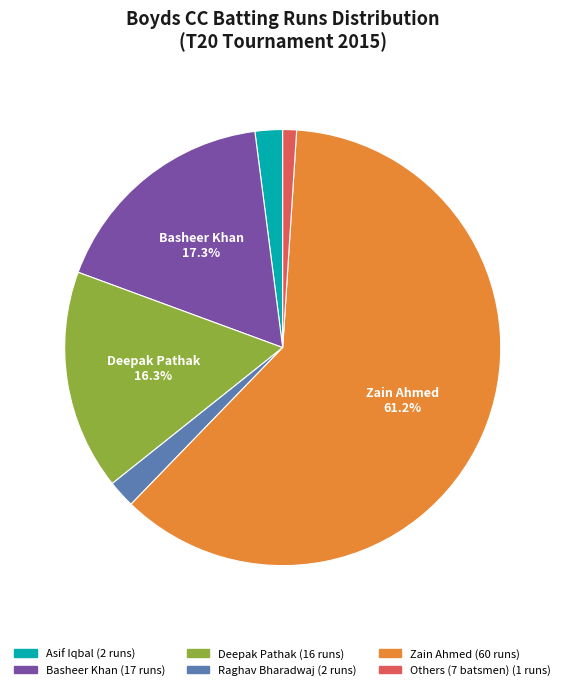

Count the number of slices in the pie.

6